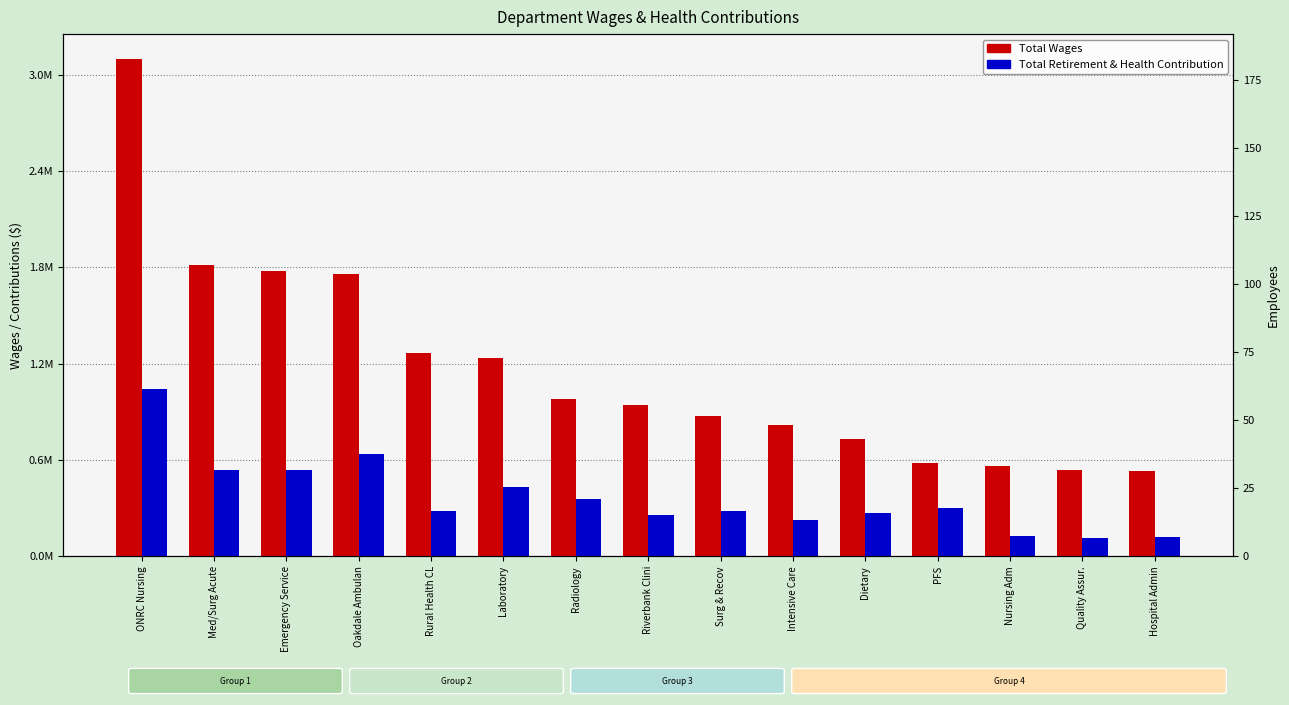

What is the label of the 13th bar from the right?

Emergency Service